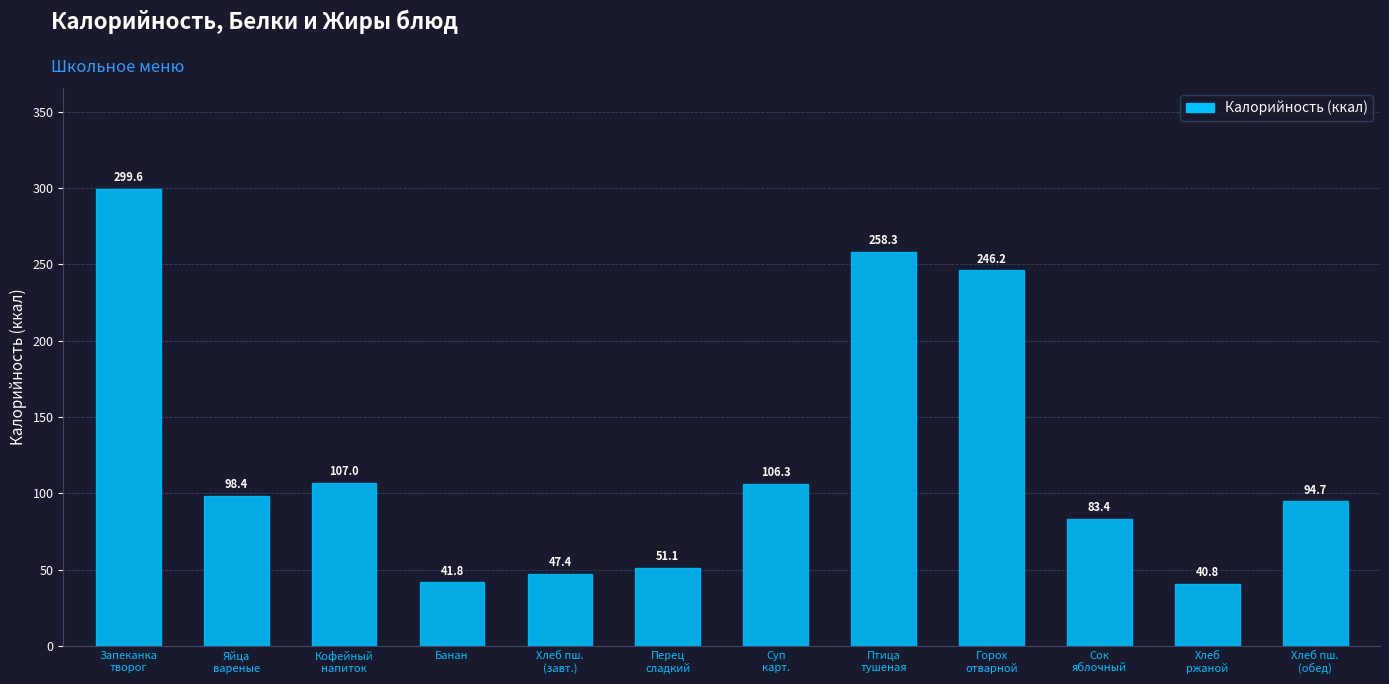

Which has a higher value, Перец
сладкий or Суп
карт.?

Суп
карт.